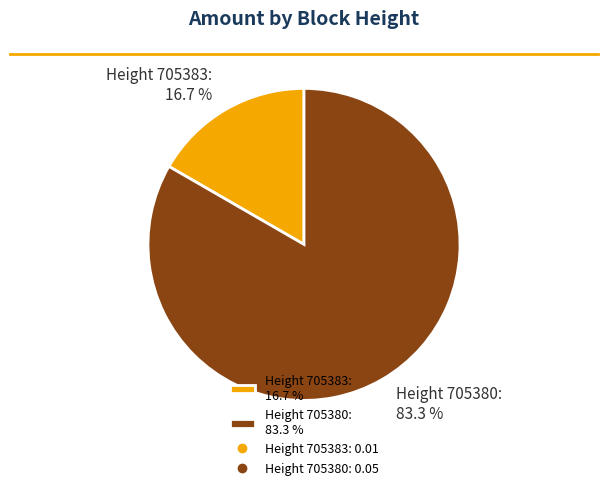

What is the smallest slice in the pie chart?

Height 705383: 16.7 %